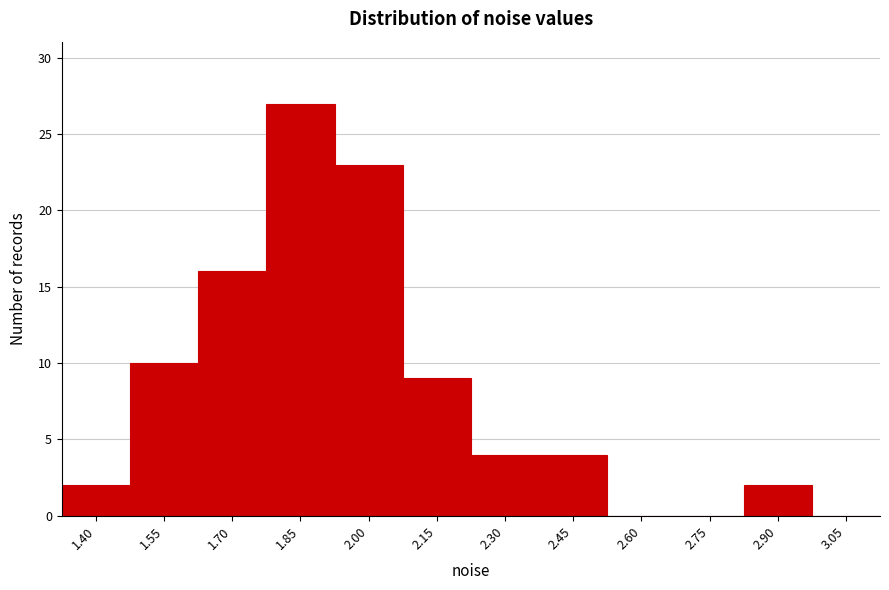

Reading right to left, transcribe all the data shown in this chart.

3.05=0	2.90=2	2.75=0	2.60=0	2.45=4	2.30=4	2.15=9	2.00=23	1.85=27	1.70=16	1.55=10	1.40=2